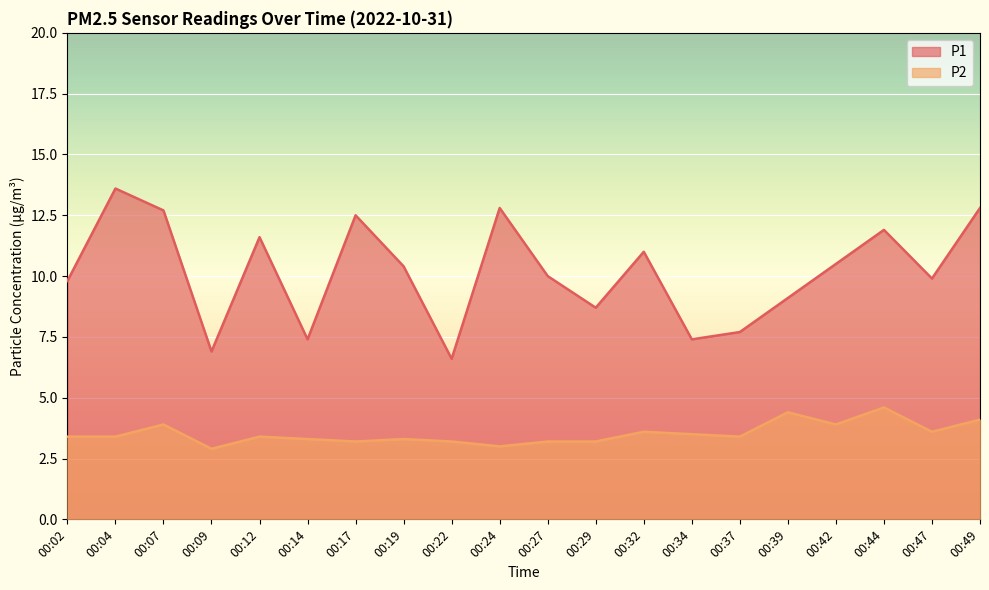

Reading right to left, transcribe all the data shown in this chart.

P1: 12.8	9.9	11.9	10.5	9.1	7.7	7.4	11.0	8.7	10.0	12.8	6.6	10.4	12.5	7.4	11.6	6.9	12.7	13.6	9.8
P2: 4.1	3.6	4.6	3.9	4.4	3.4	3.5	3.6	3.2	3.2	3.0	3.2	3.3	3.2	3.3	3.4	2.9	3.9	3.4	3.4